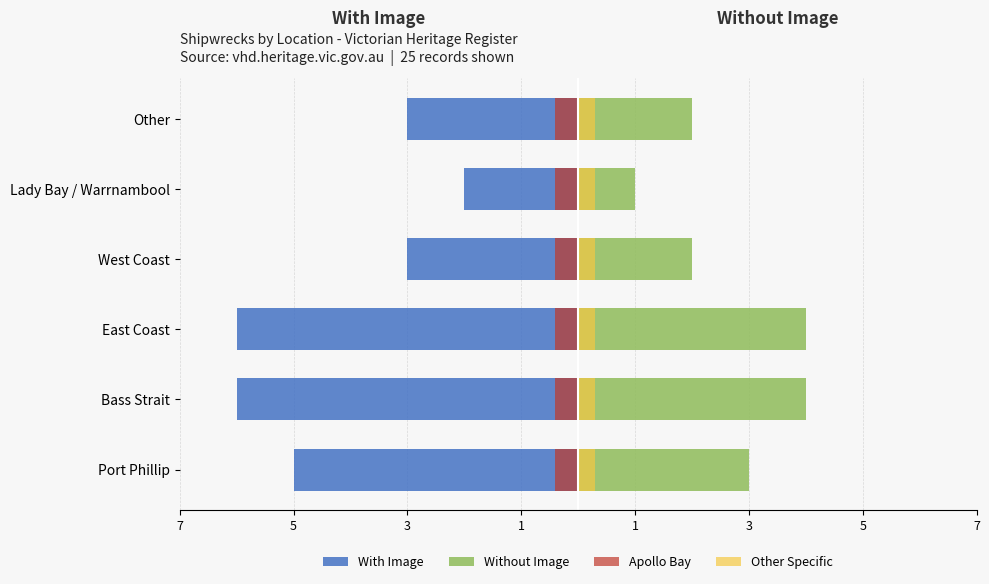

How many categories are shown in the chart?

6